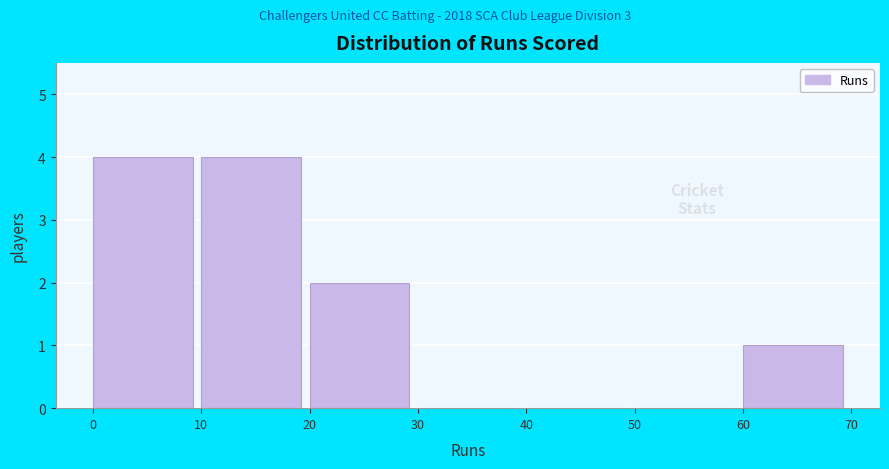

Reading left to right, list every bar in this chart as the range it spans on the x-axis followed by its height. The values are not printed on the chart, so give them approximately, as read against the axis.

0 to 10: 4
10 to 20: 4
20 to 30: 2
30 to 40: 0
40 to 50: 0
50 to 60: 0
60 to 70: 1